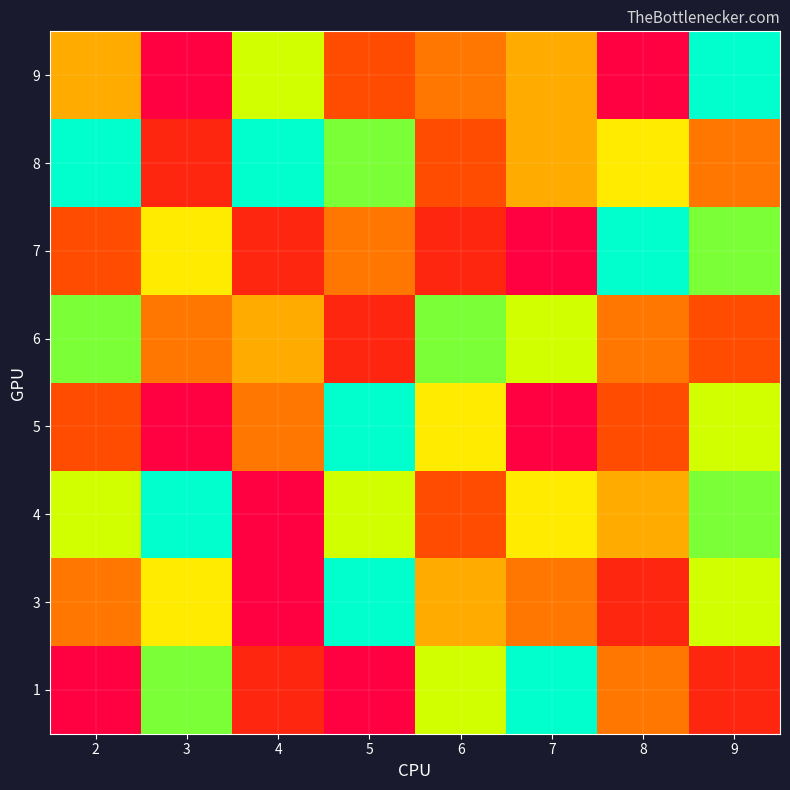

At how many categories does at least one series exceed 4?

8